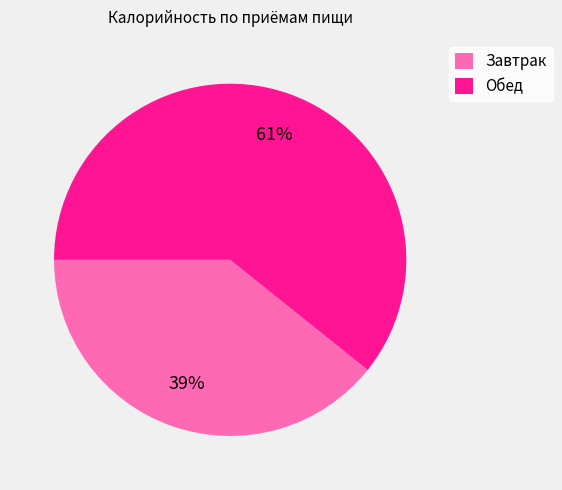

Which slice is the smallest?

Завтрак